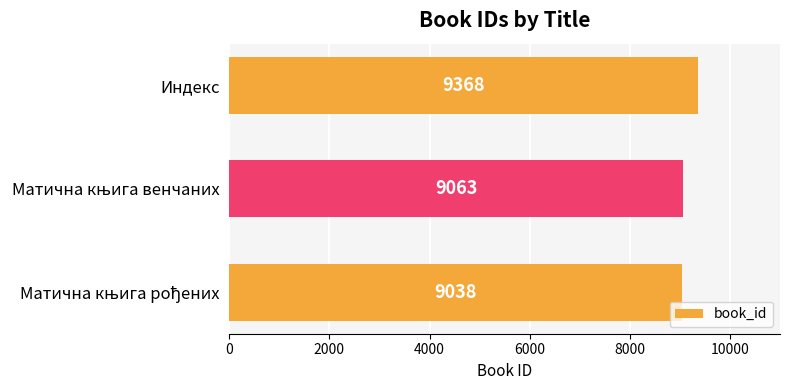

How many values are below 9063?

1